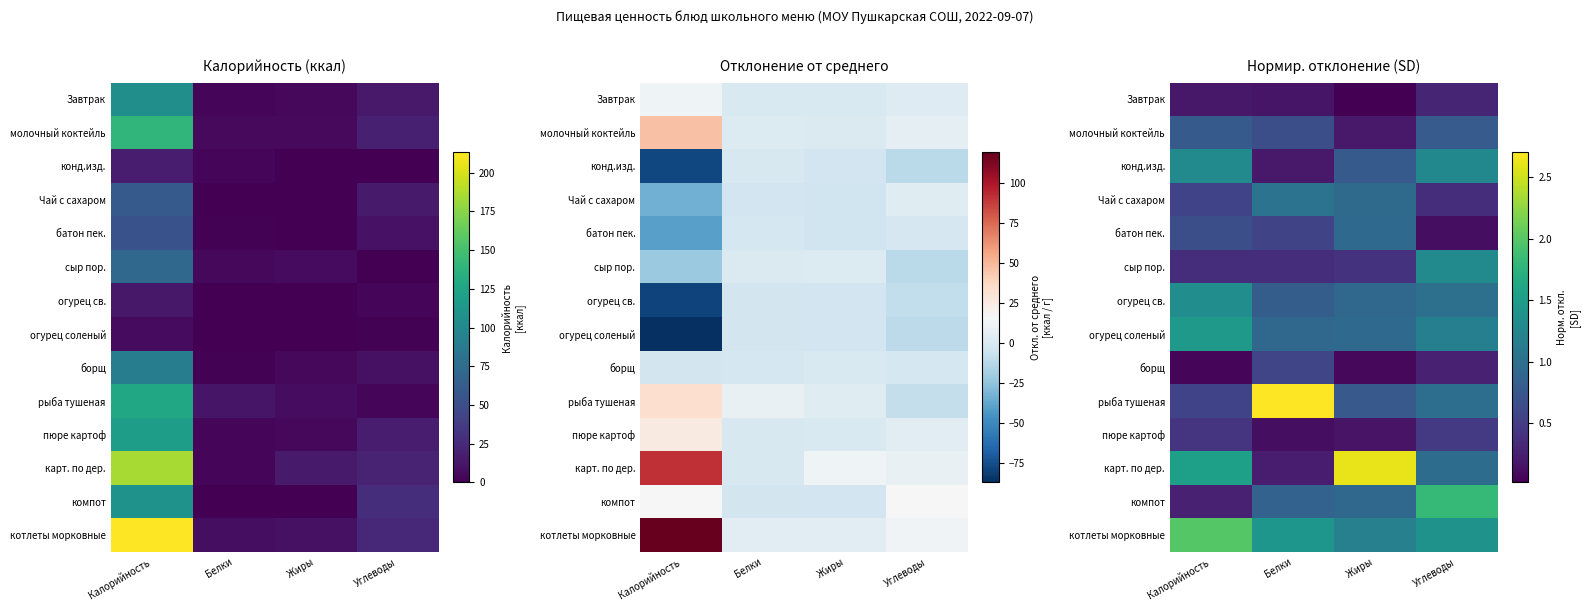

True or false: Завтрак has a value of 0.1 at Белки.

False